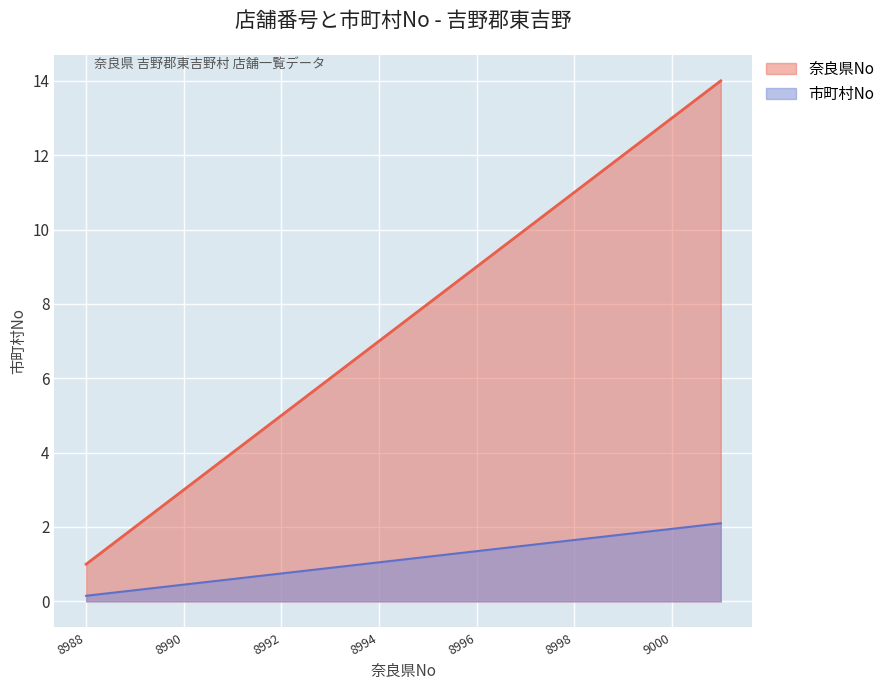

The 市町村No series shows 2.5 at 8998. True or false?

False